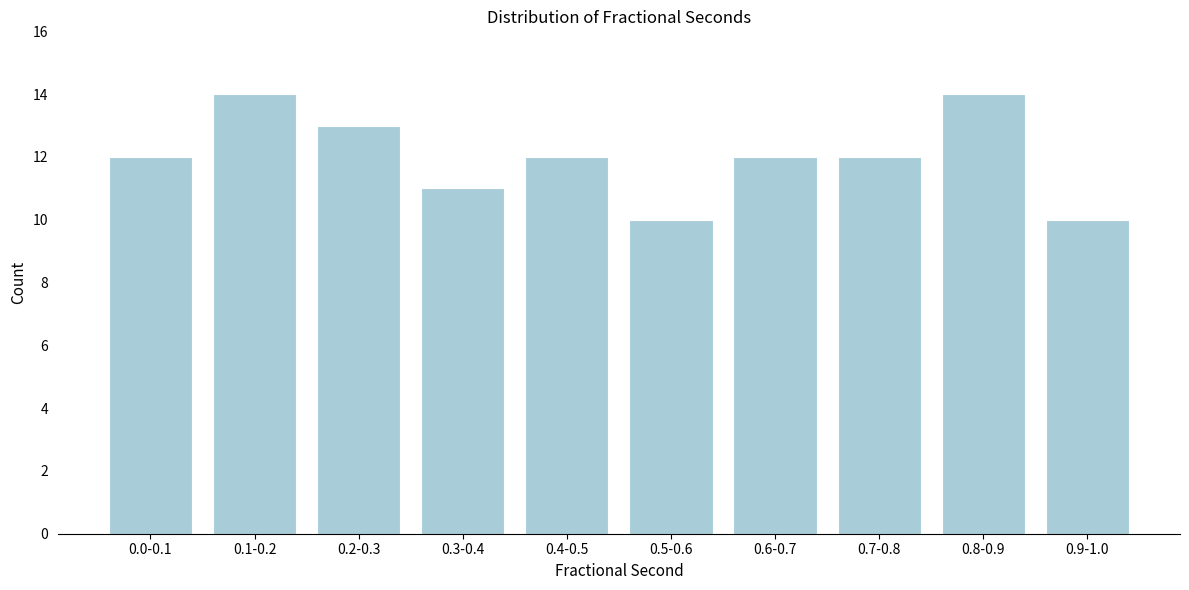

Reading left to right, transcribe all the data shown in this chart.

12	14	13	11	12	10	12	12	14	10